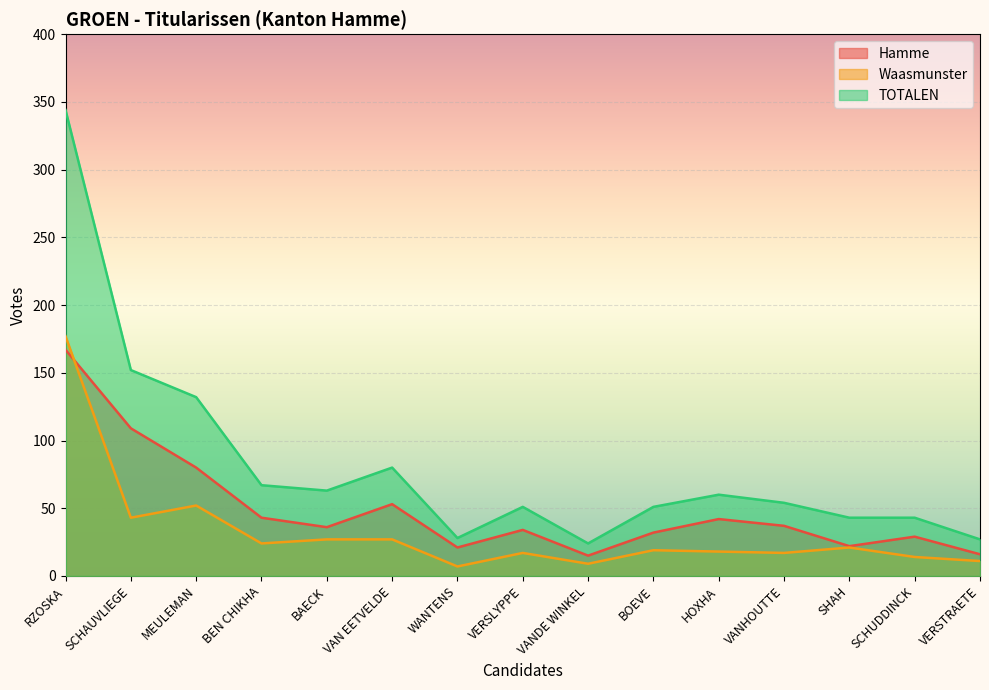

How many interior local peaks does the Waasmunster series have?

4